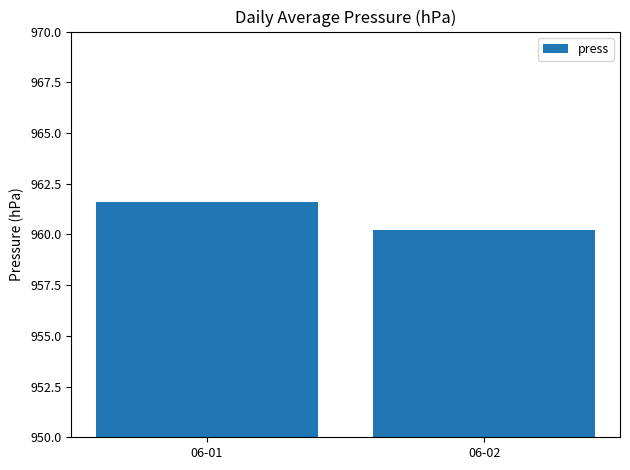

What is the sum of all values?

1921.8